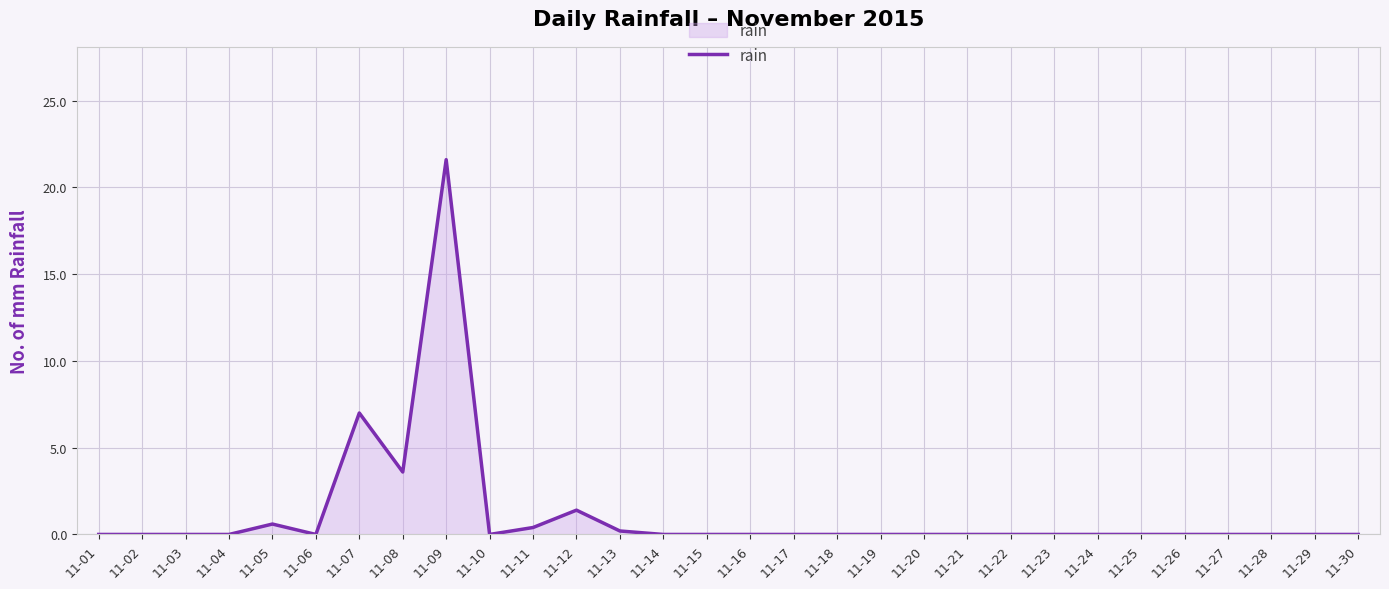

Count the number of data series in this chart.

1